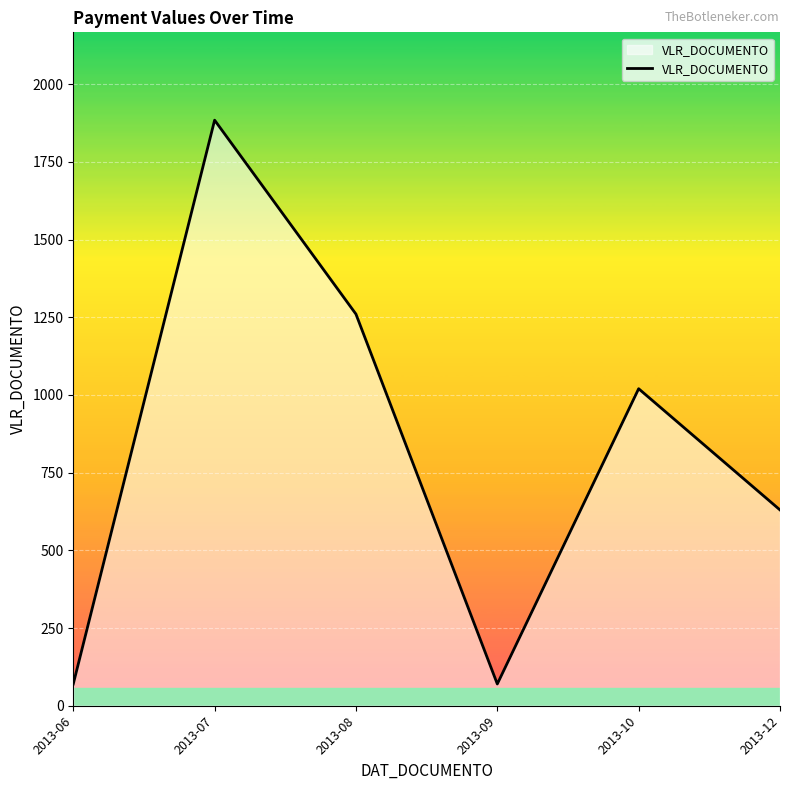

Which label corresponds to the largest value in the chart?

2013-07